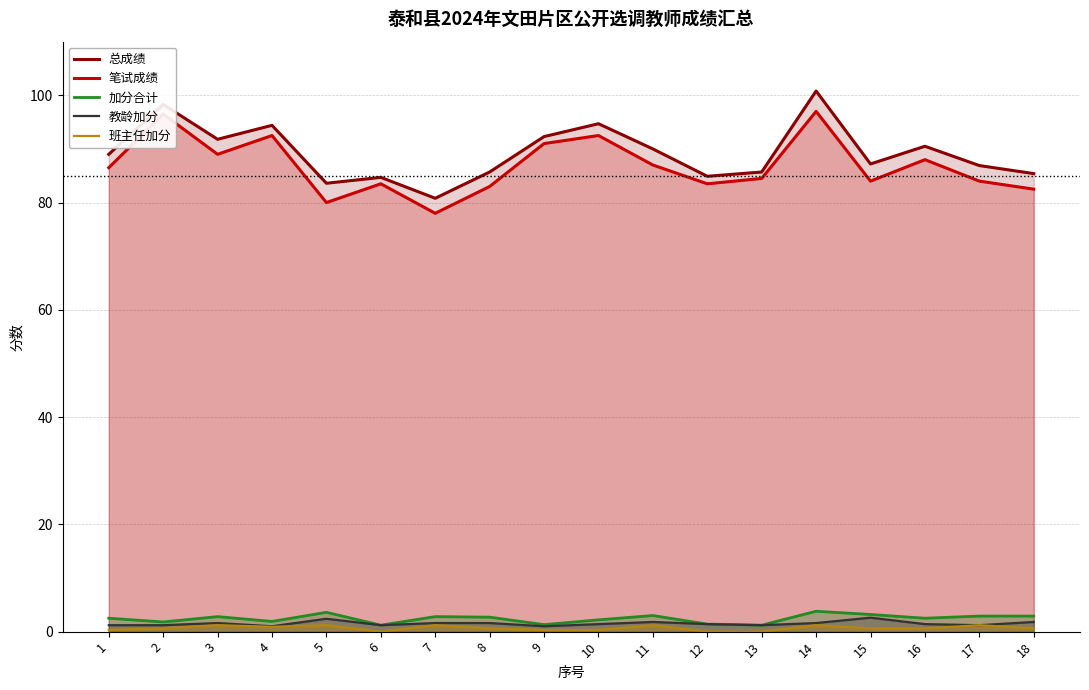

How many lines are shown in the chart?

5